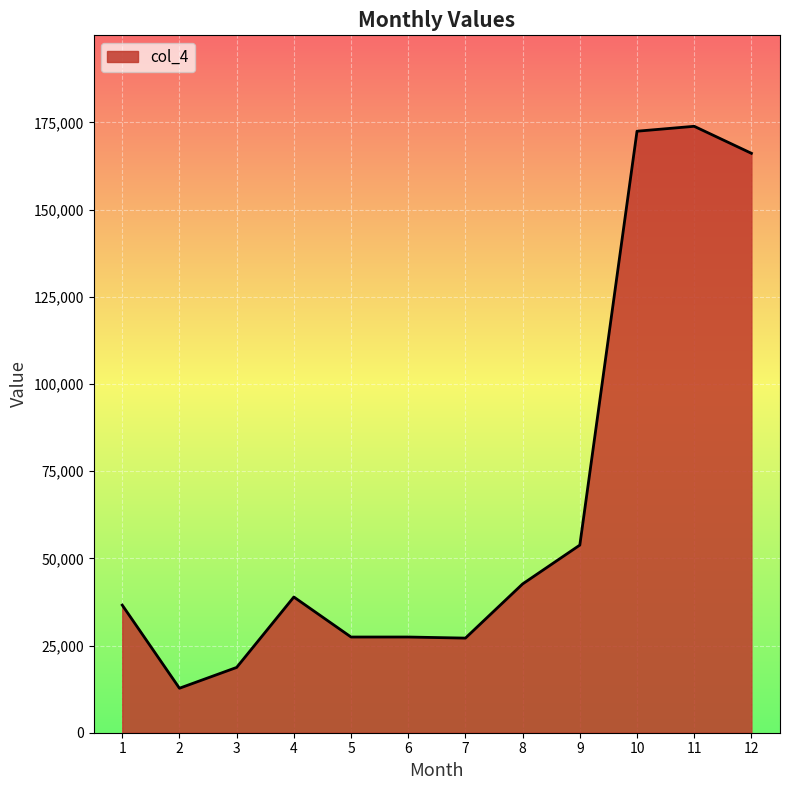

What is the difference between the values at 10 and 2?

159725.2